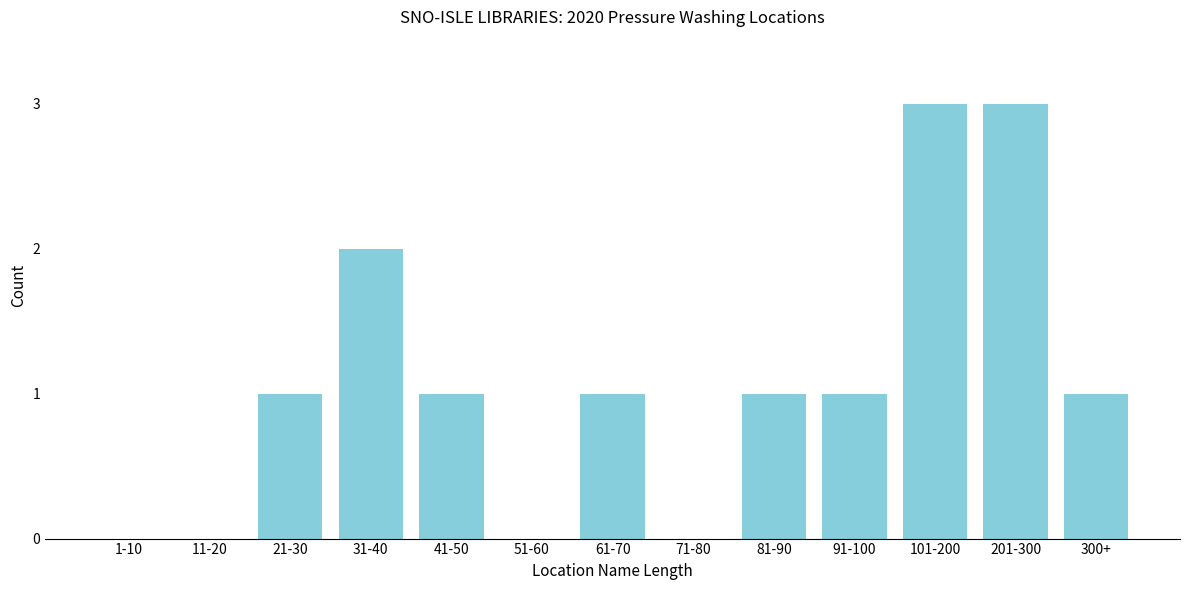

Reading left to right, transcribe all the data shown in this chart.

1-10=0	11-20=0	21-30=1	31-40=2	41-50=1	51-60=0	61-70=1	71-80=0	81-90=1	91-100=1	101-200=3	201-300=3	300+=1